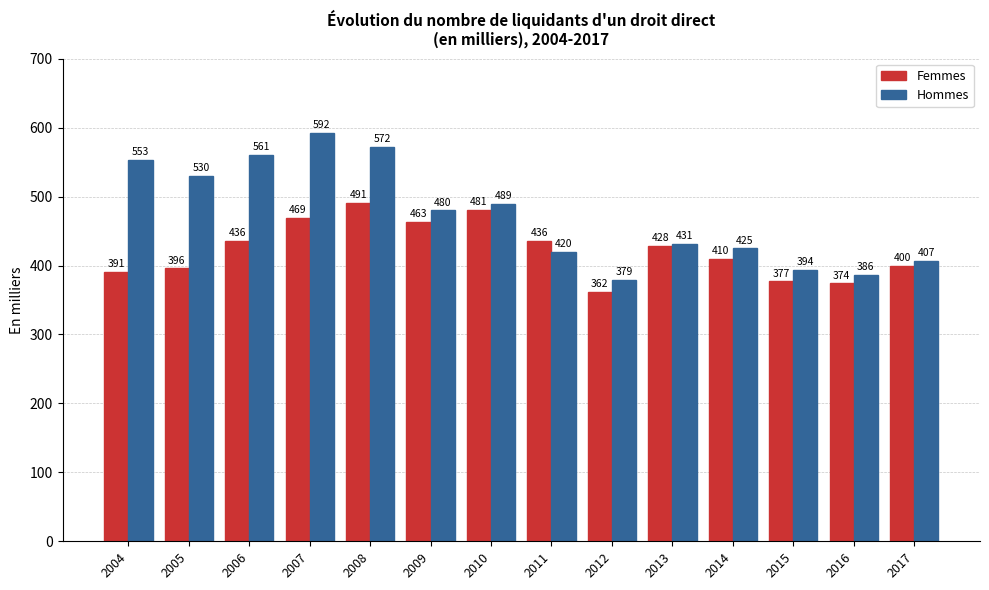

Count the number of categories in the chart.

14